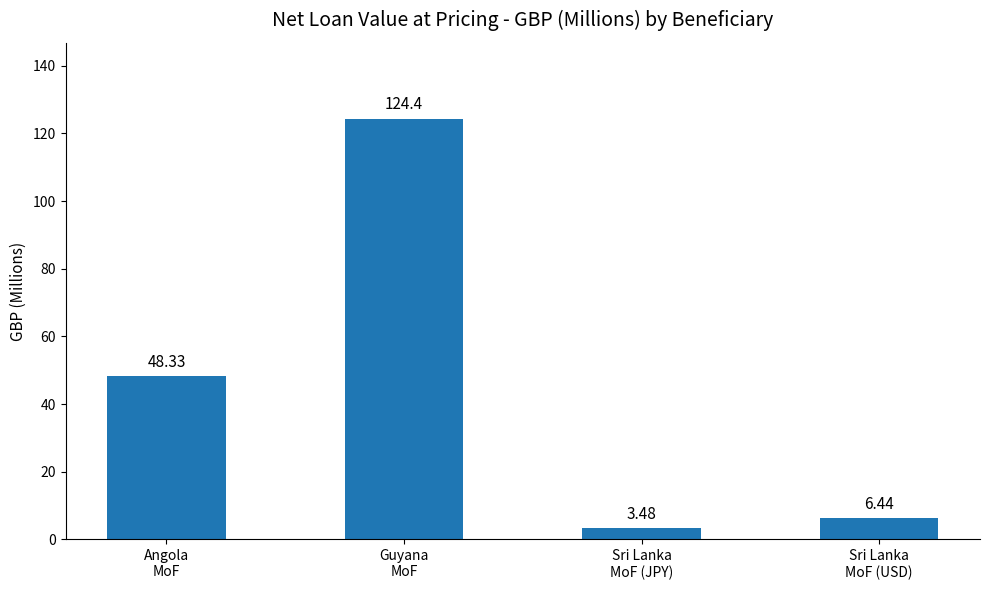

What is the sum of all values?

182.7